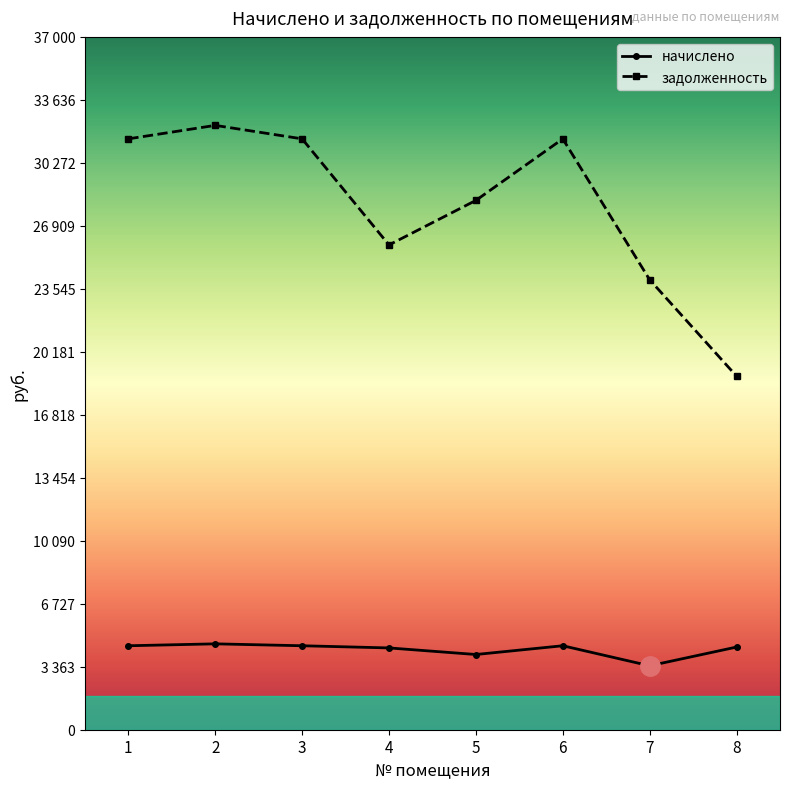

How many interior local valleys does the начислено series have?

2